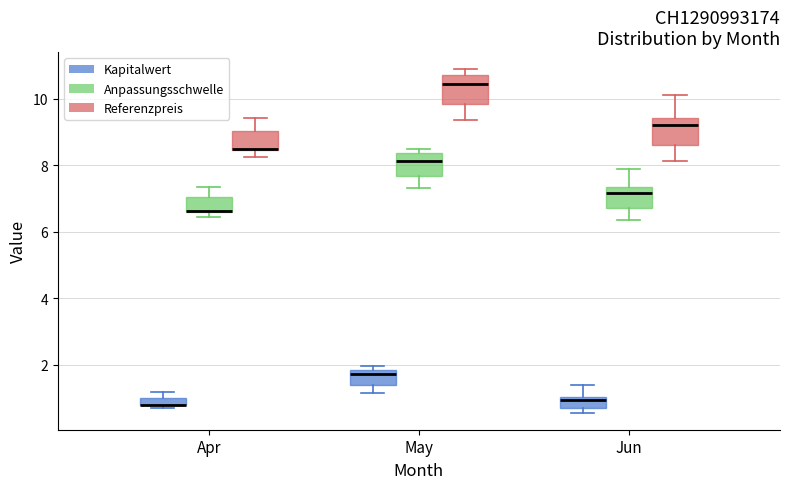

Where is the lower edge of the box for Jun (Referenzpreis) on the y-axis? The values are not printed on the chart, so give them approximately, as read against the axis.

8.6